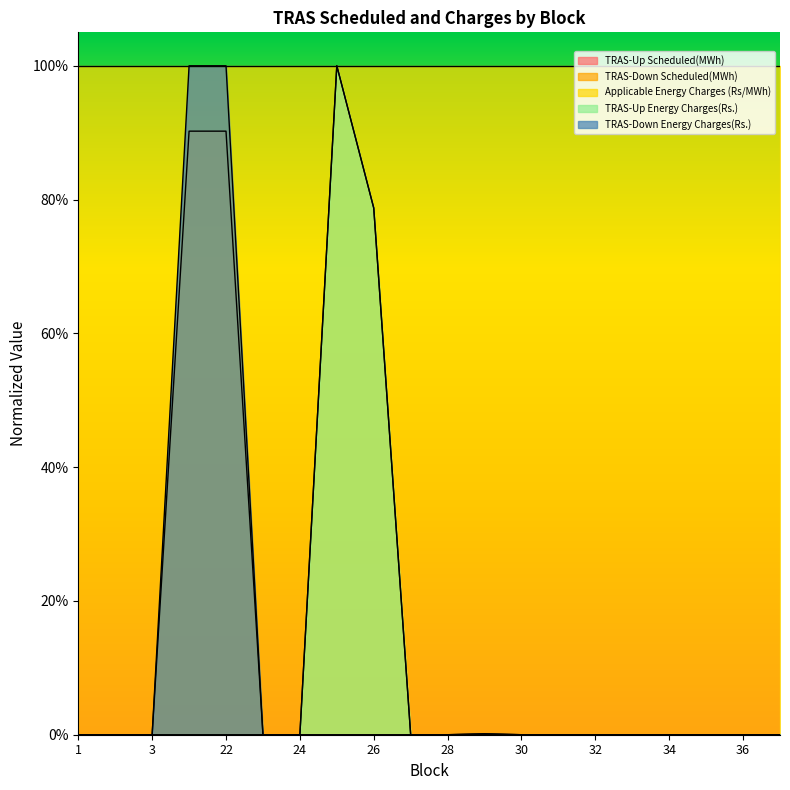

What is the average value of the TRAS-Up Energy Charges(Rs.) series?

0.1